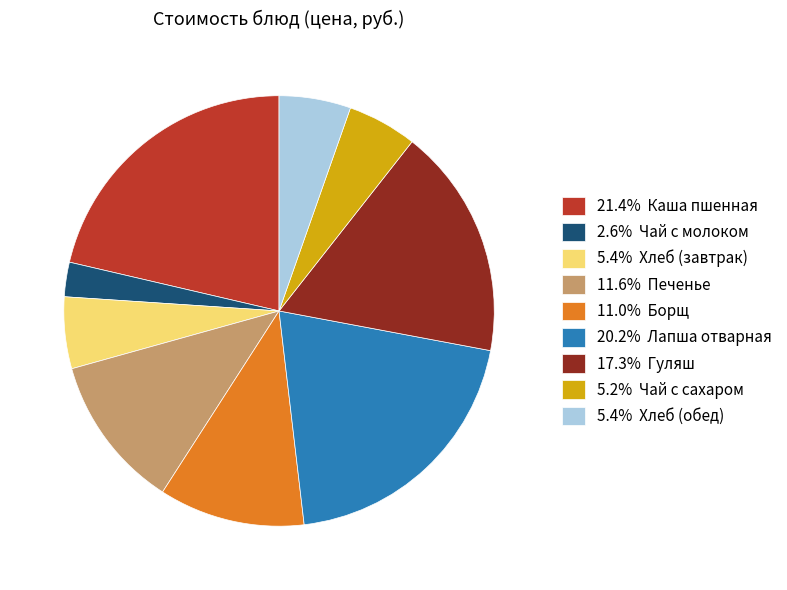

Is there any slice that represents more than half of the pie?

No